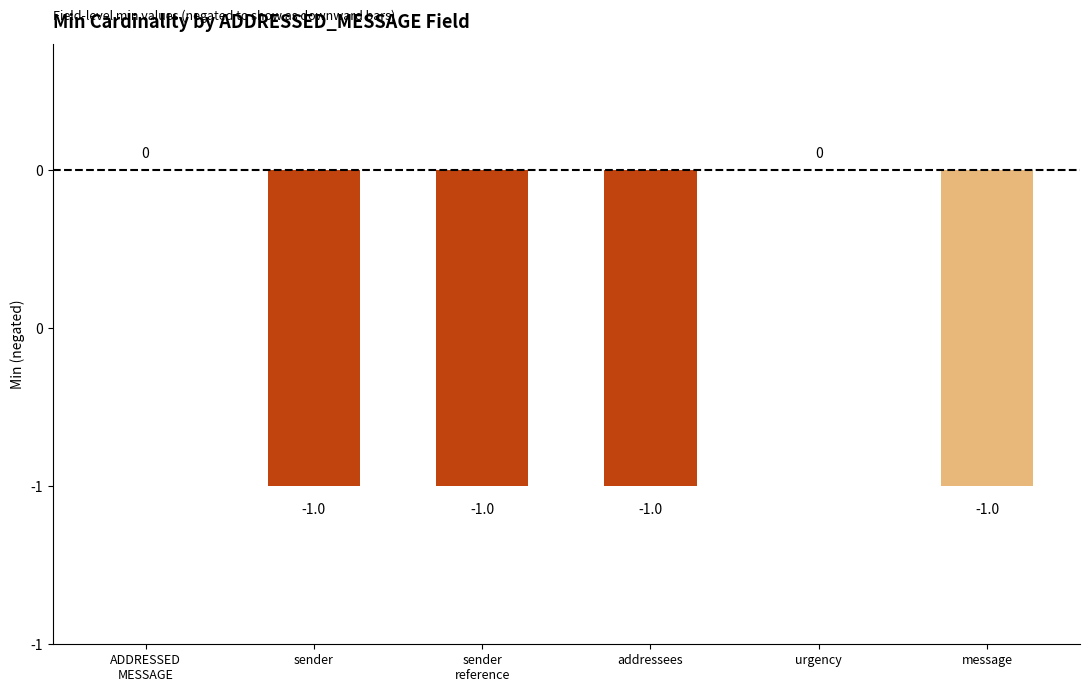

Are the bars horizontal?

No